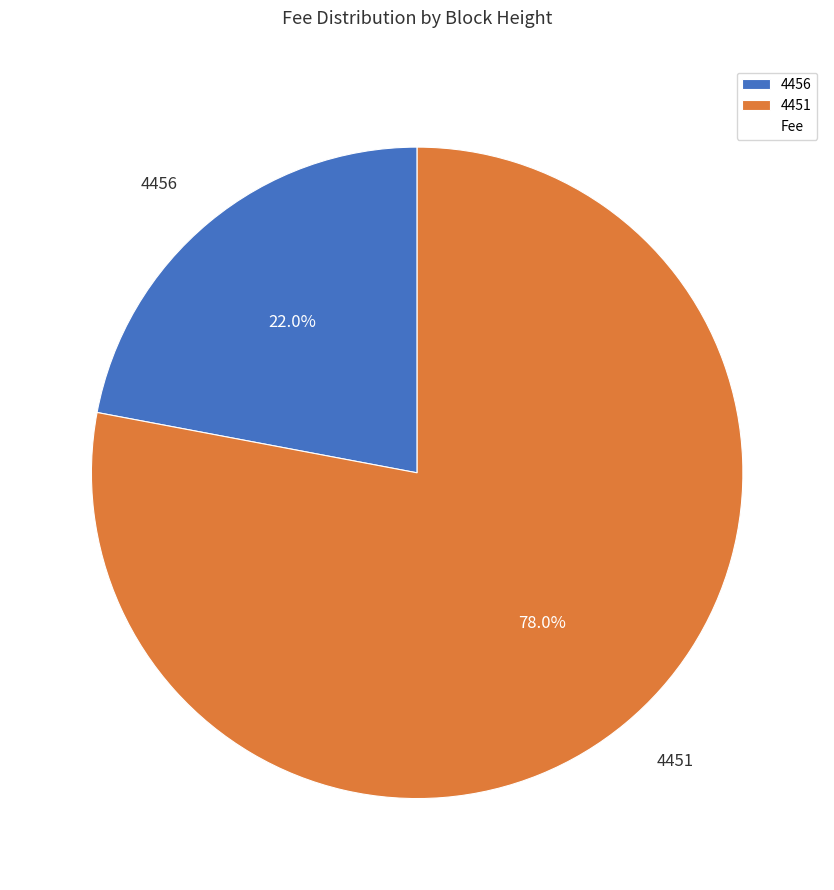

How many segments does this pie chart have?

2